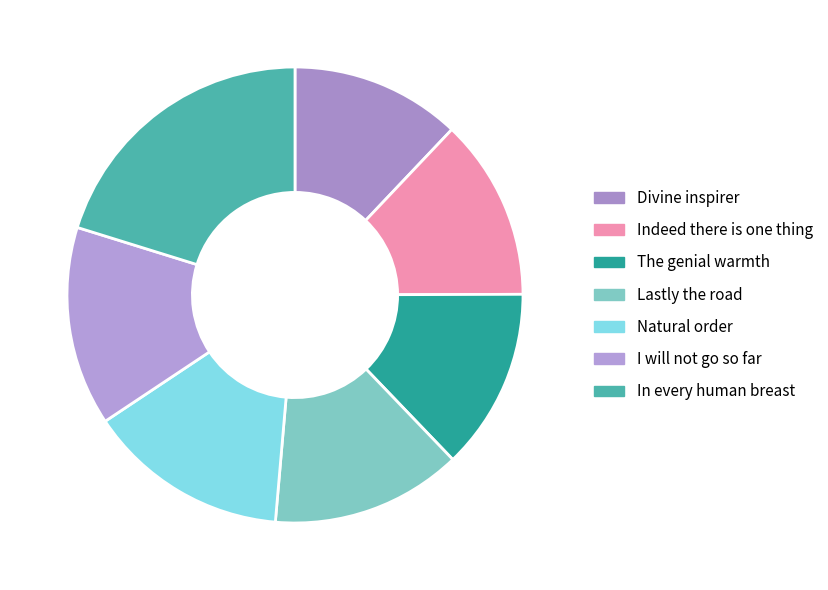

To the nearest percent, what is the combined percentage of I will not go so far and Indeed there is one thing?

27%